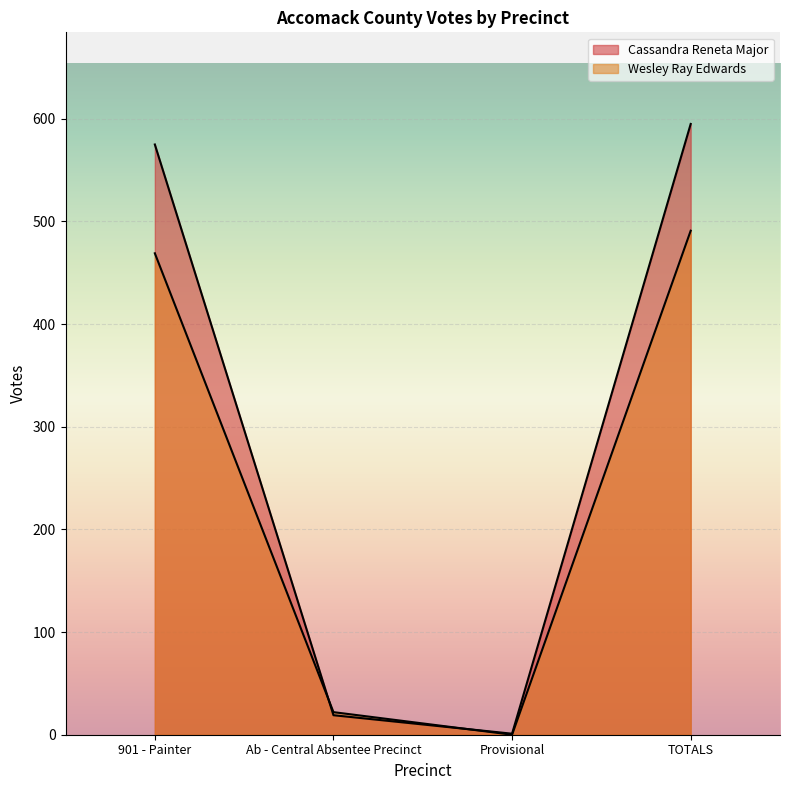

What are all the series names shown in the legend?

Cassandra Reneta Major, Wesley Ray Edwards